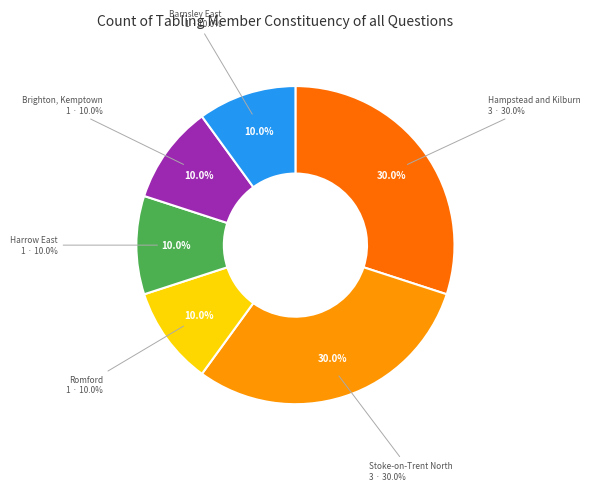

Is there a majority slice in this chart?

No